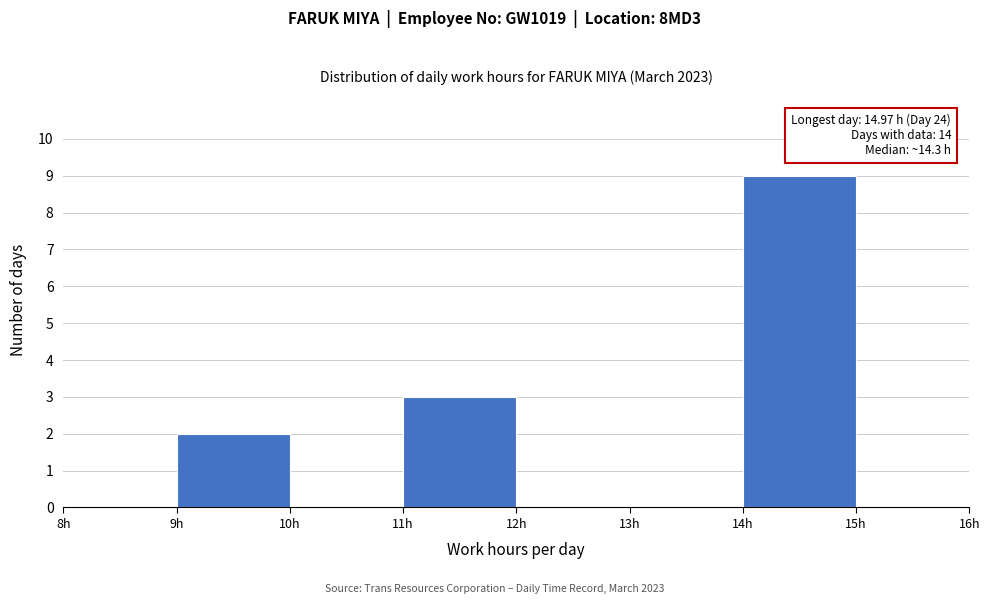

Which range on the x-axis has the tallest bar?

14 to 15